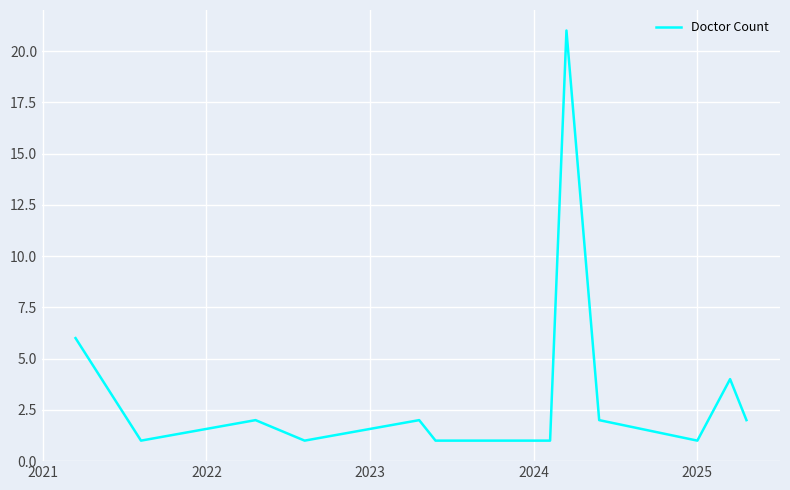

What is the greatest value displayed?

21